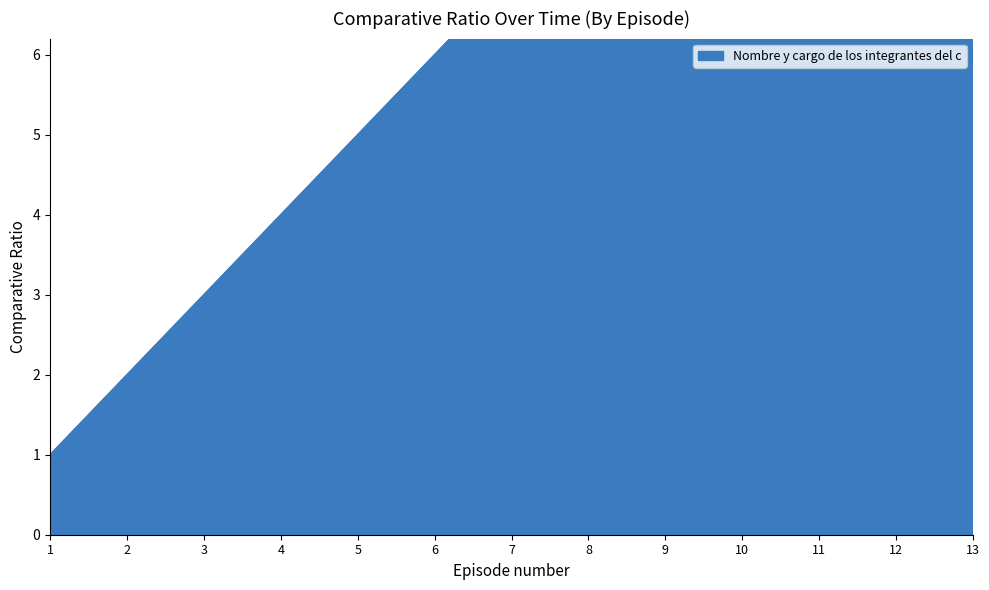

Which label corresponds to the smallest value in the chart?

1